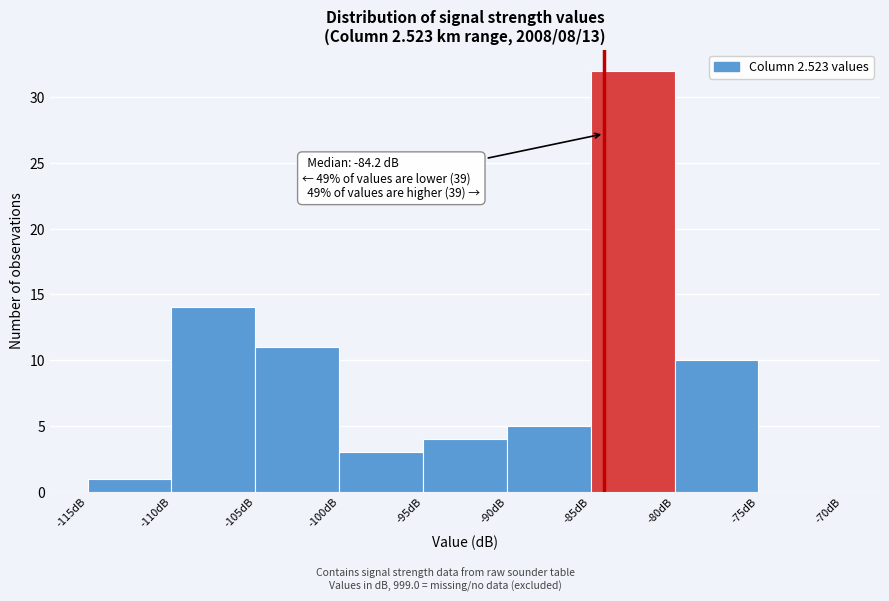

Over which range of the x-axis is the bar tallest?

-85 to -80